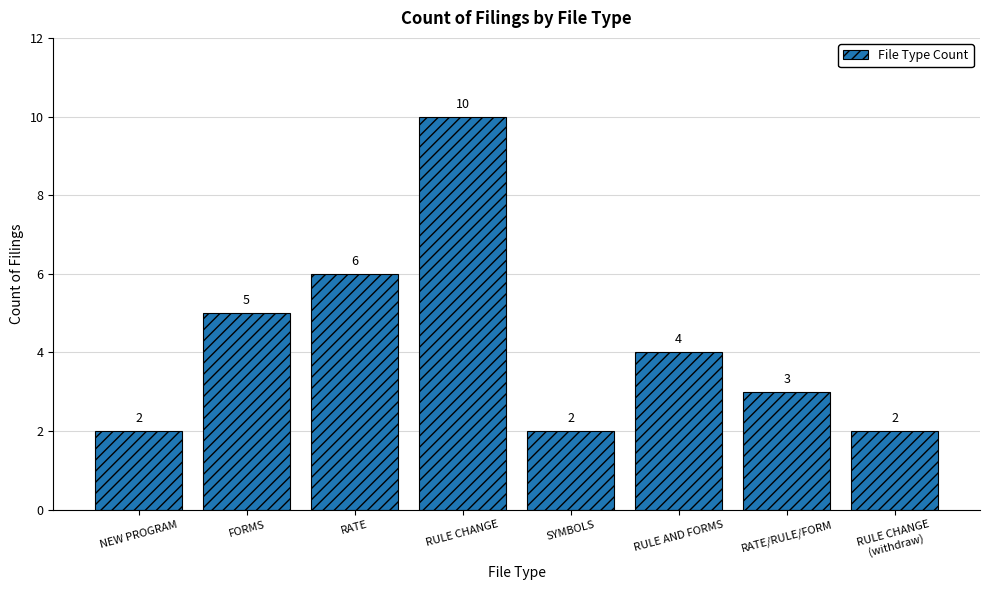

How many data points does each series have?

8